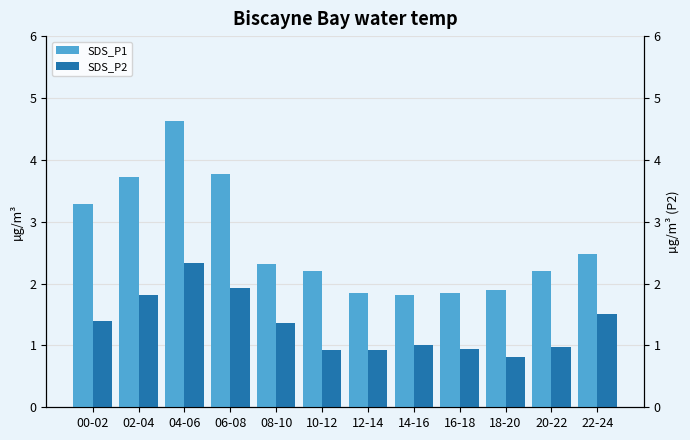

What is the value of the SDS_P2 bar at the 2nd from the left?

1.8